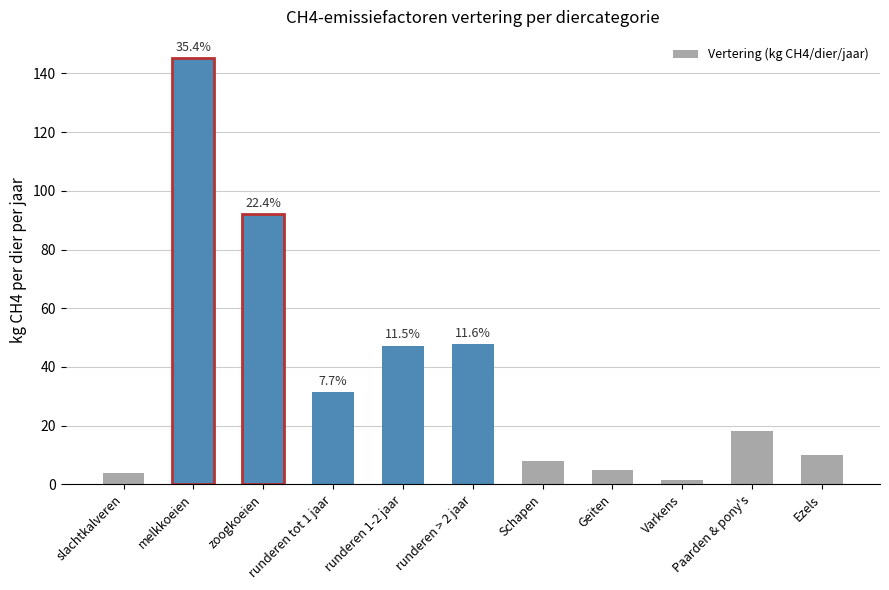

What is the value of the 4th bar from the left?

31.5